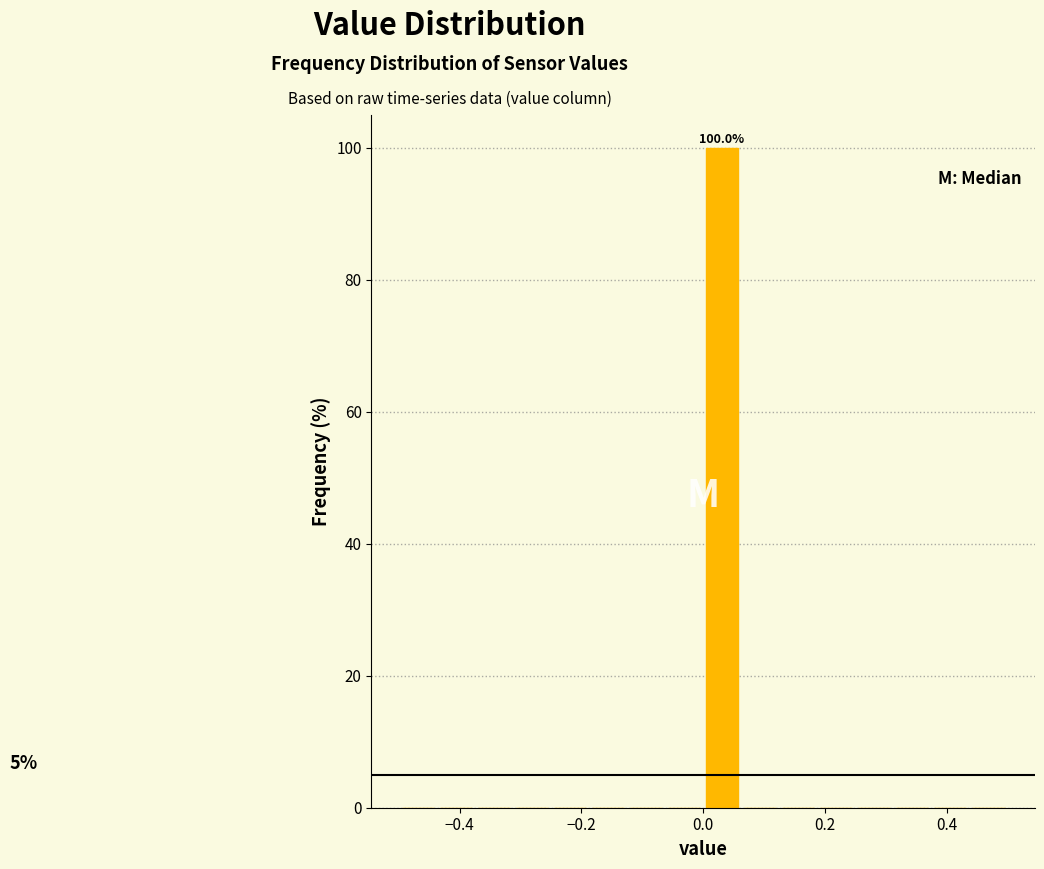

Read against the x-axis, roughly where is the centre of the tallest bar?

0.04